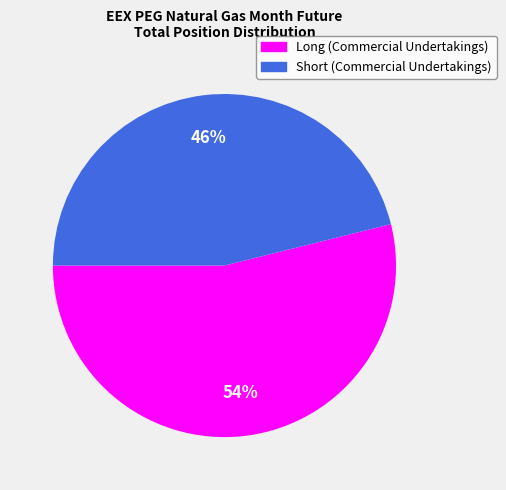

To the nearest percent, what is the combined percentage of Short (Commercial Undertakings) and Long (Commercial Undertakings)?

100%